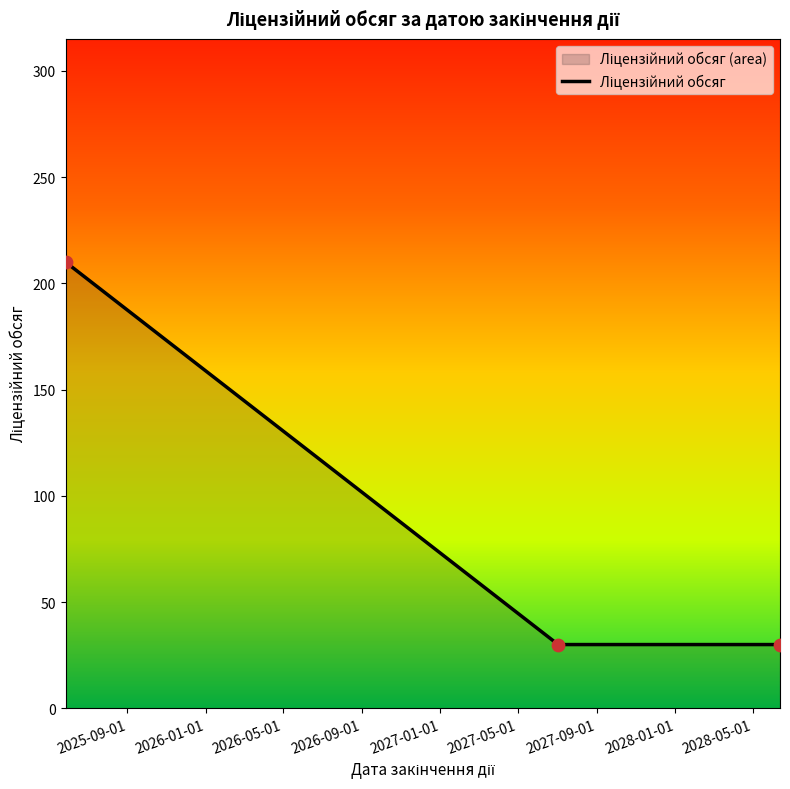

What is the difference between the maximum and minimum values?

180